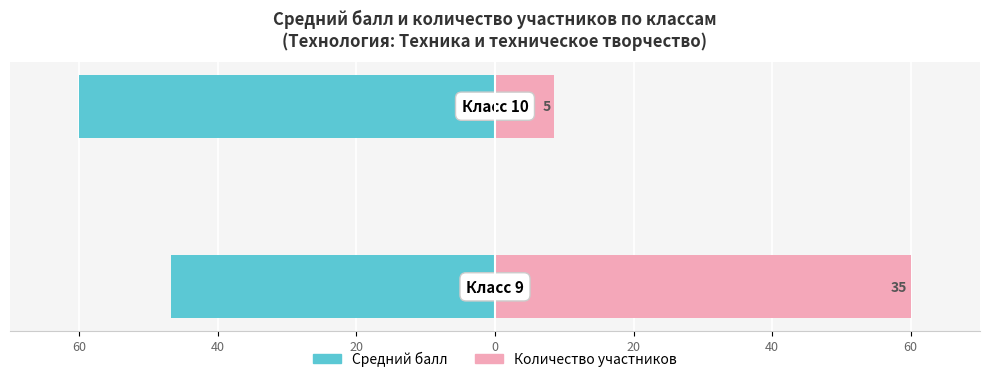

Is it true that Средний балл equals -60.0 at 40?

True